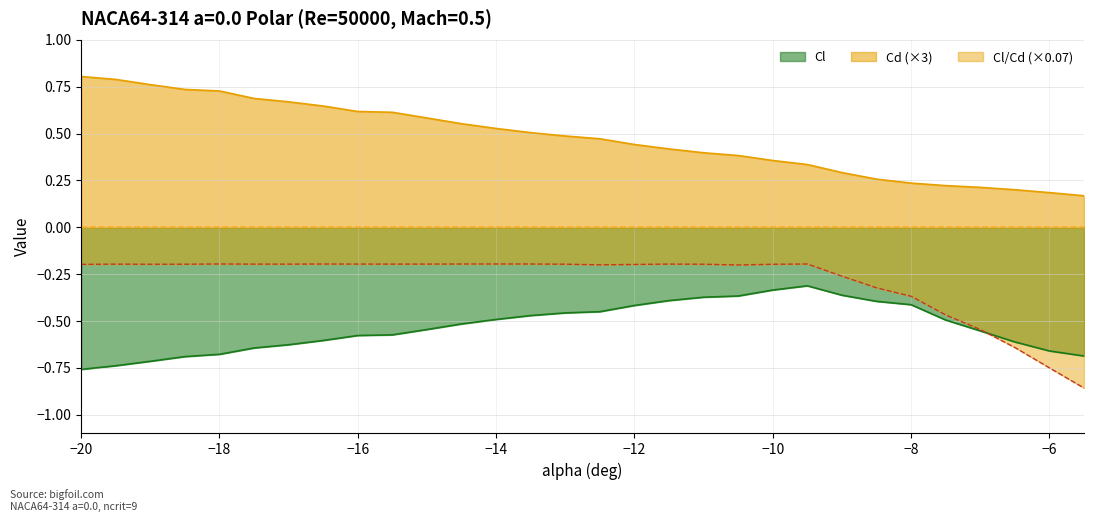

What is the difference between the maximum and second lowest values in the Cl/Cd series?

0.6